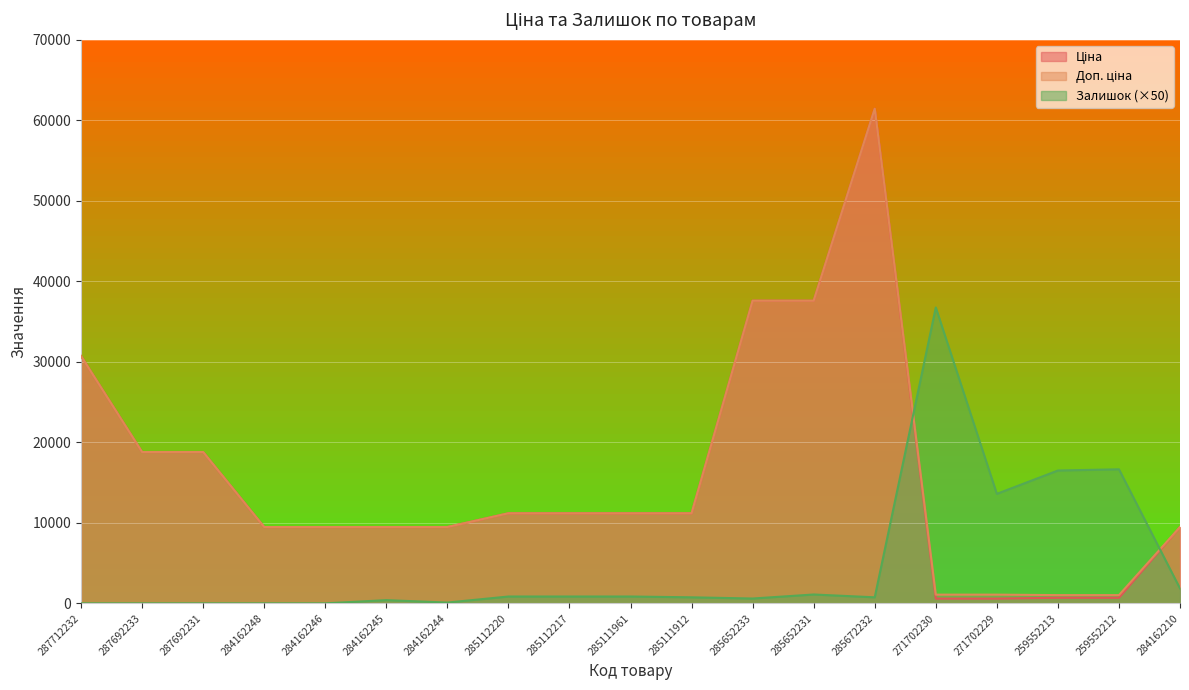

True or false: Ціна has a value of 30717.1 at 287712232.

True